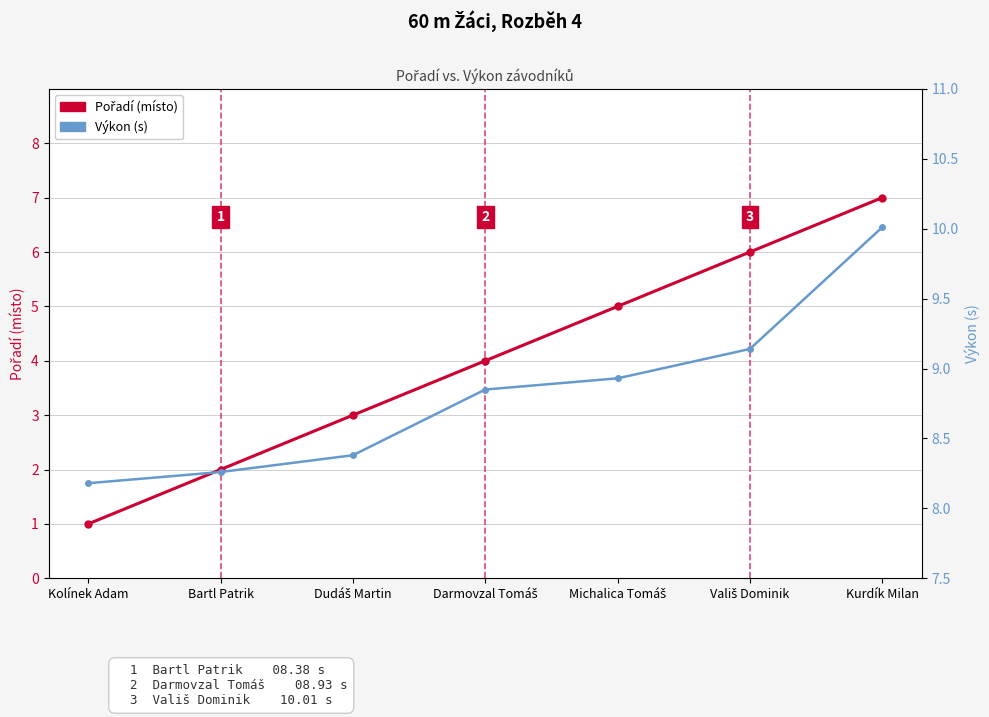

List the series in order of their overall mean, lowest first.

Pořadí (místo), Výkon (s)